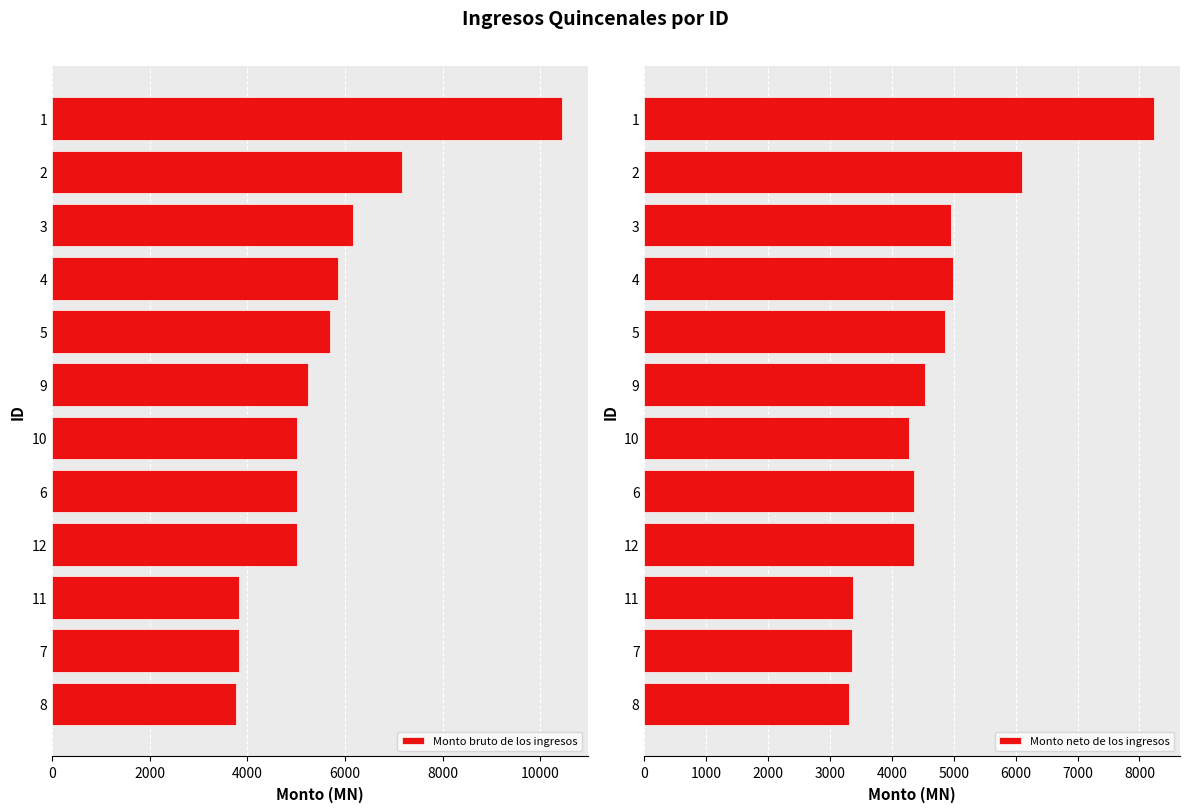

Is it true that Monto neto de los ingresos equals 3257.0 at 1?

False